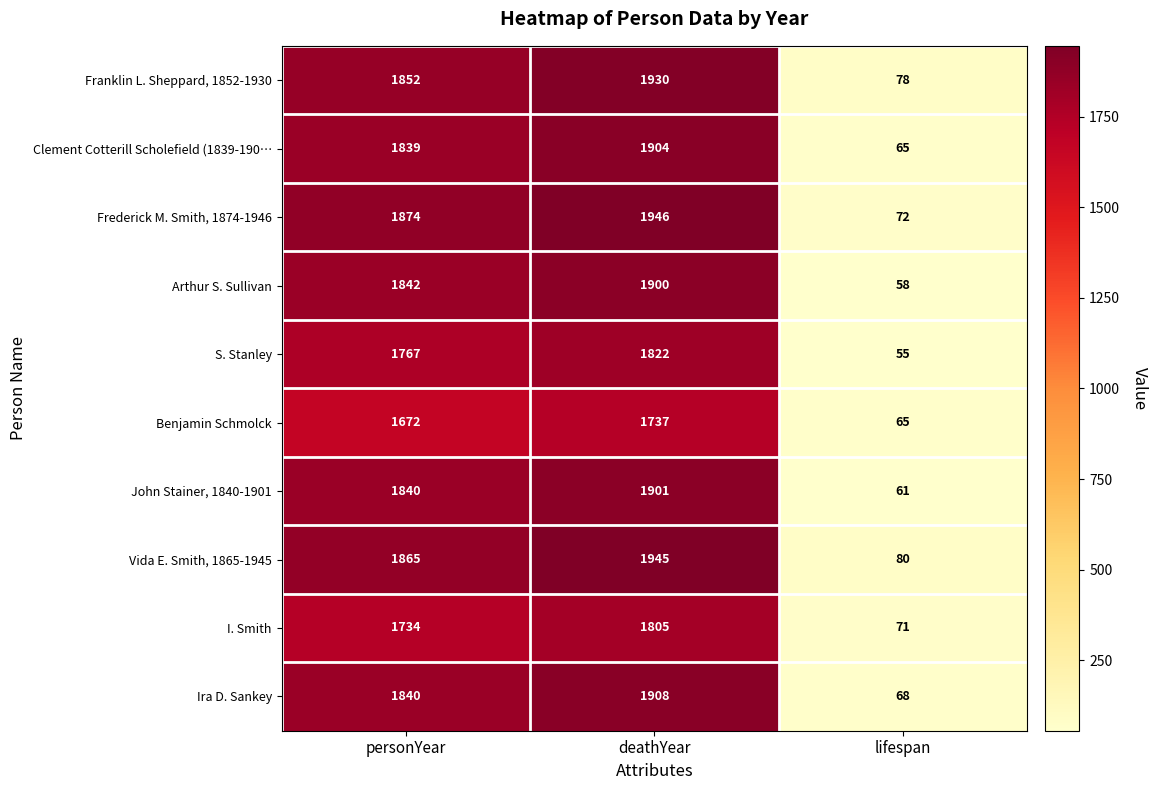

What is the difference between the maximum and second lowest values in the Frederick M. Smith, 1874-1946 series?

72